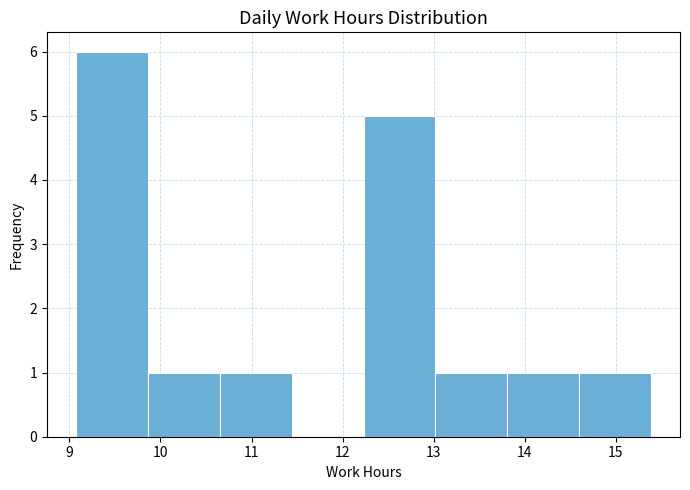

Reading left to right, list every bar in this chart as the range it spans on the x-axis followed by its height. Neither the bar edges nor the heights are printed on the chart, so give them approximately, as read against the axes.

9.07 to 9.86: 6
9.86 to 10.65: 1
10.65 to 11.44: 1
11.44 to 12.23: 0
12.23 to 13.02: 5
13.02 to 13.81: 1
13.81 to 14.60: 1
14.60 to 15.39: 1